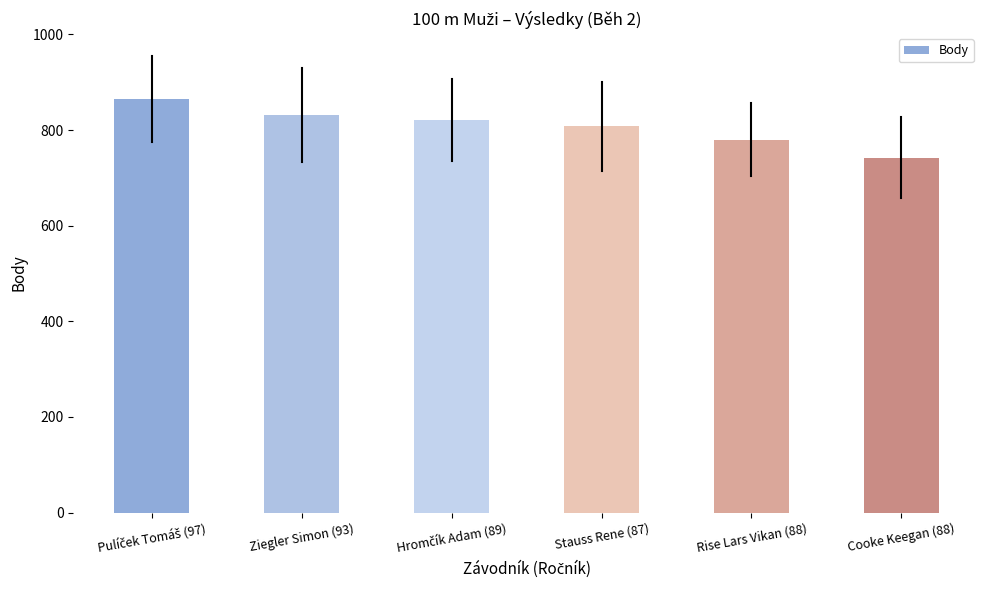

What value does the data have at Cooke Keegan (88), to the nearest 50?

750